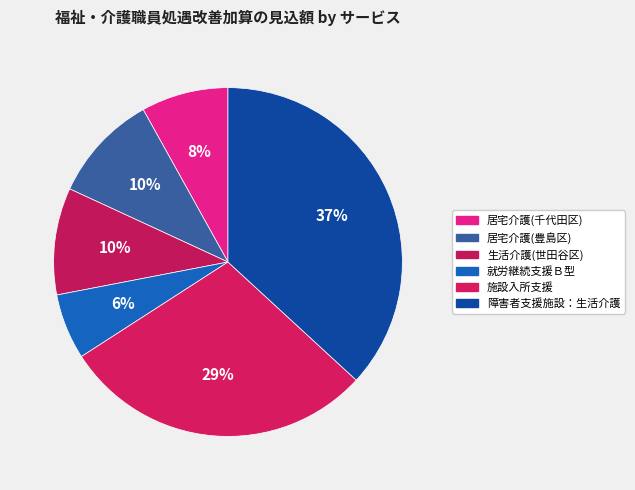

How many segments does this pie chart have?

6